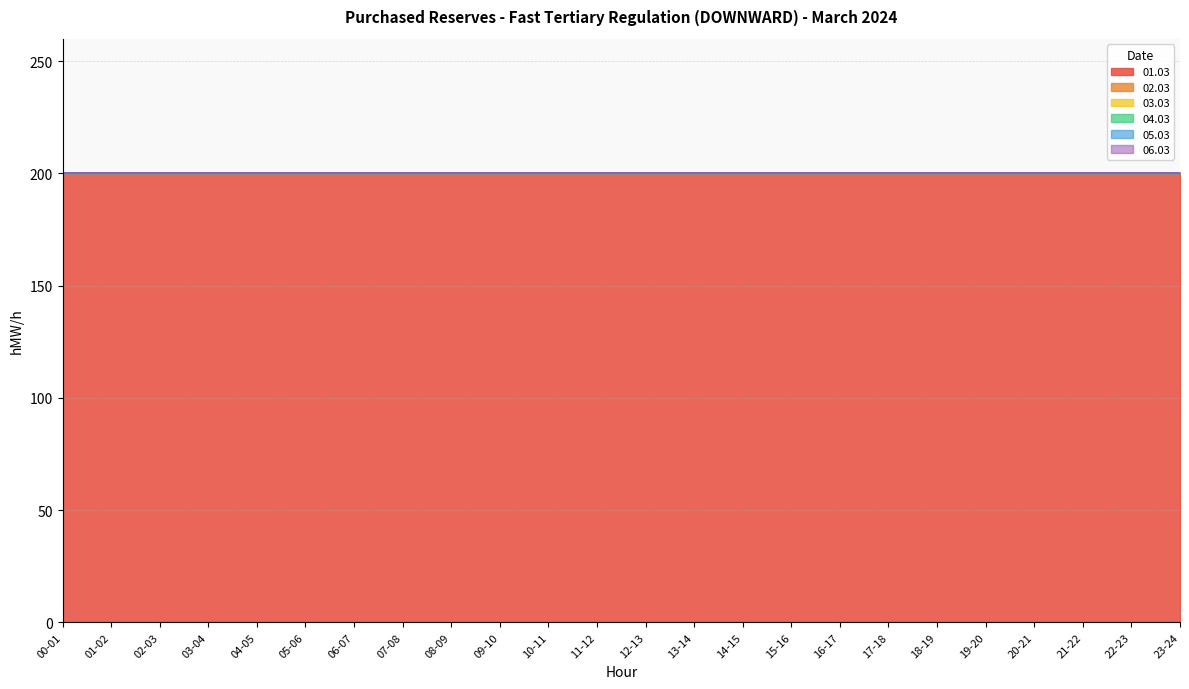

Rank the series by their maximum value, from highest to lowest.

01.03, 02.03, 03.03, 04.03, 05.03, 06.03